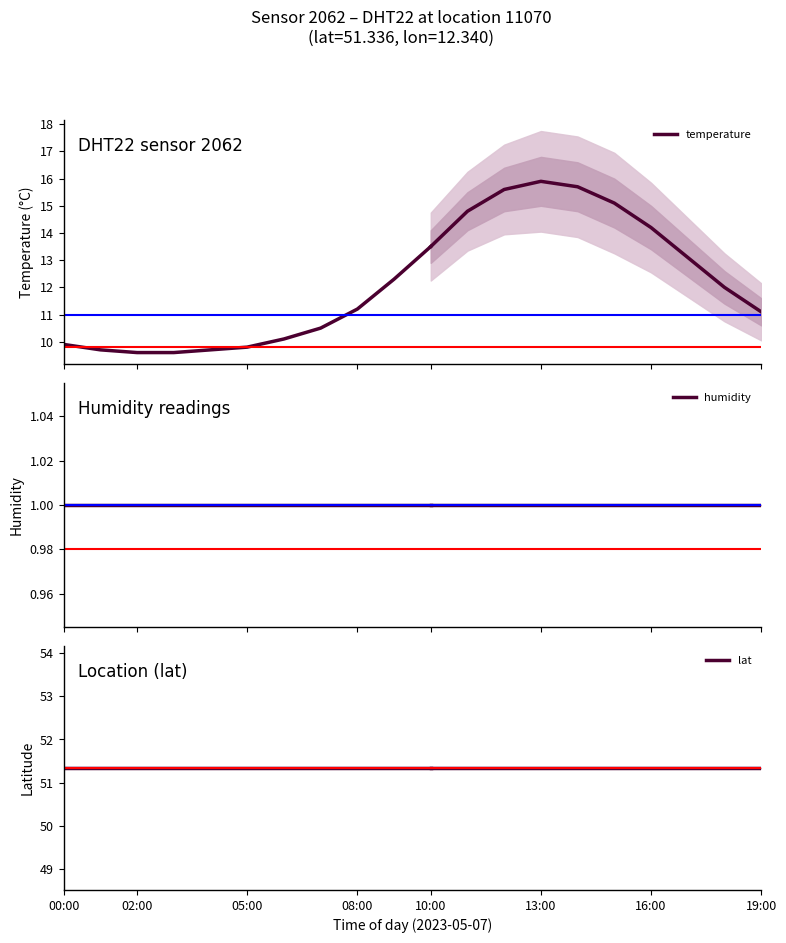

True or false: humidity and temperature cross at least once.

False